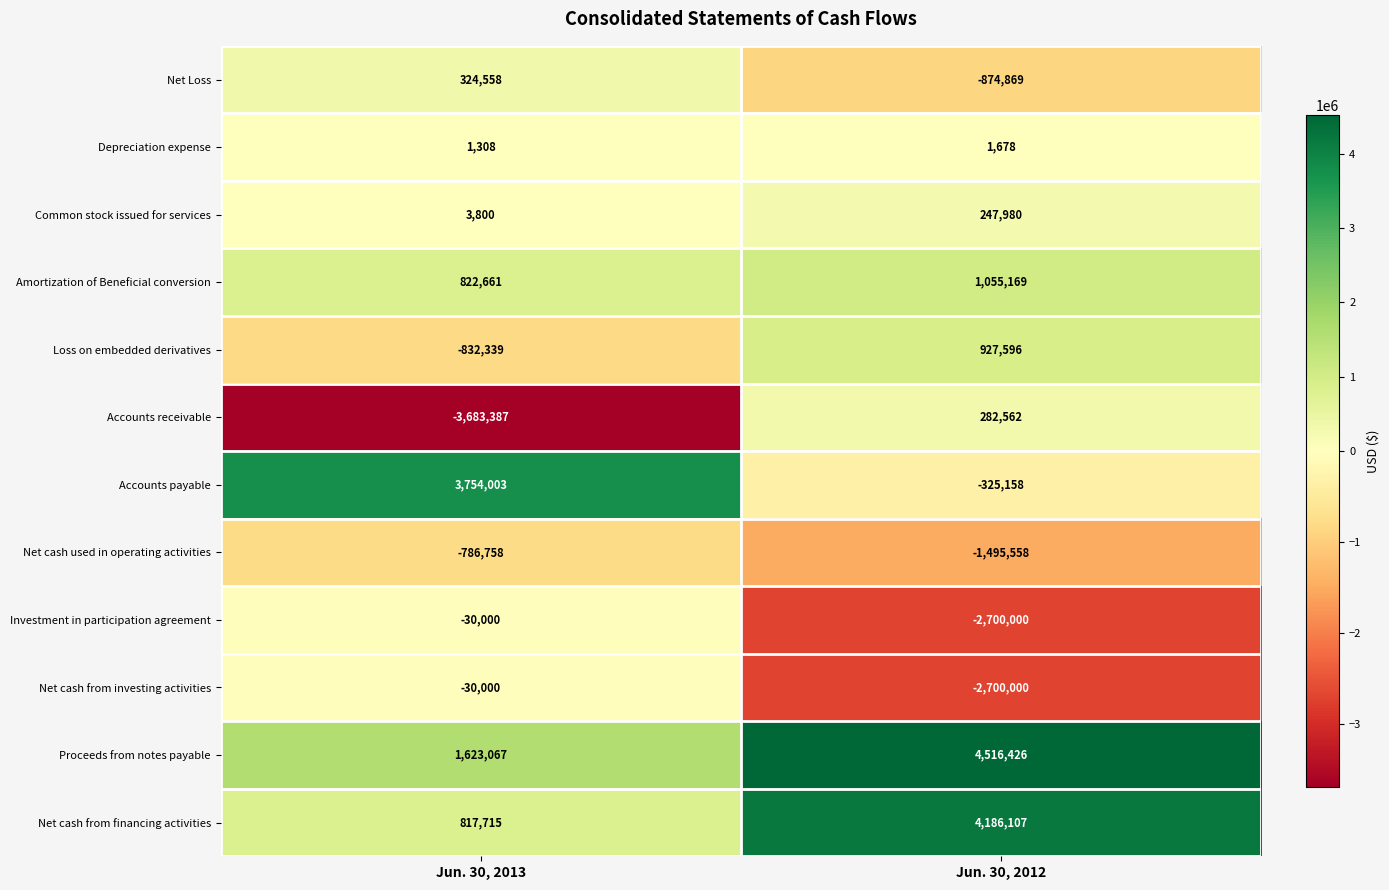

What is the difference between the maximum and minimum values in the Proceeds from notes payable series?

2893359